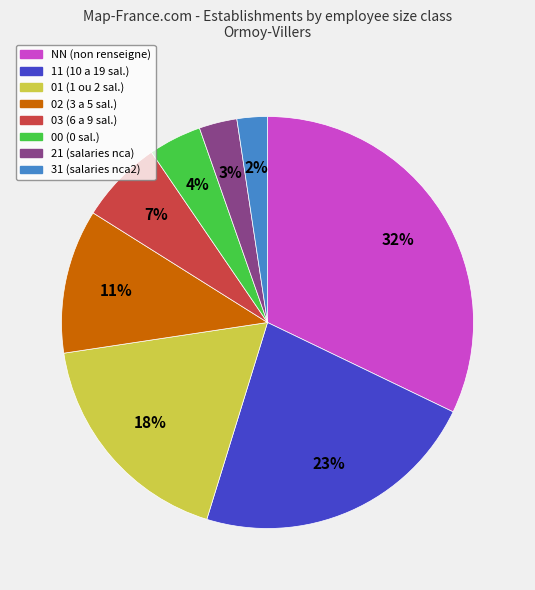

True or false: 21 accounts for 3% of the total.

True